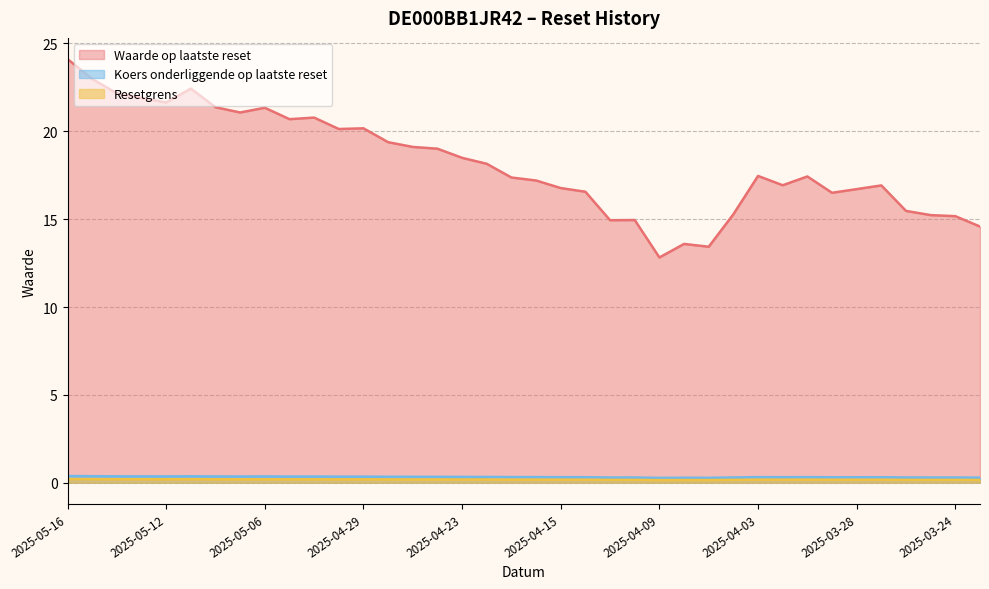

The Resetgrens series shows 0.2 at 2025-03-31. True or false?

True